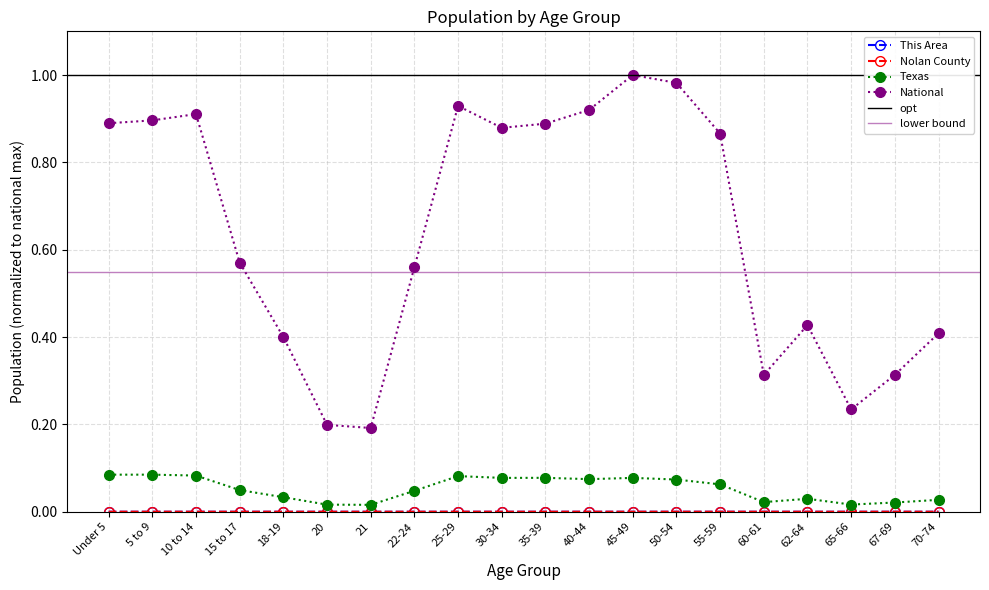

True or false: Texas and National cross at least once.

False